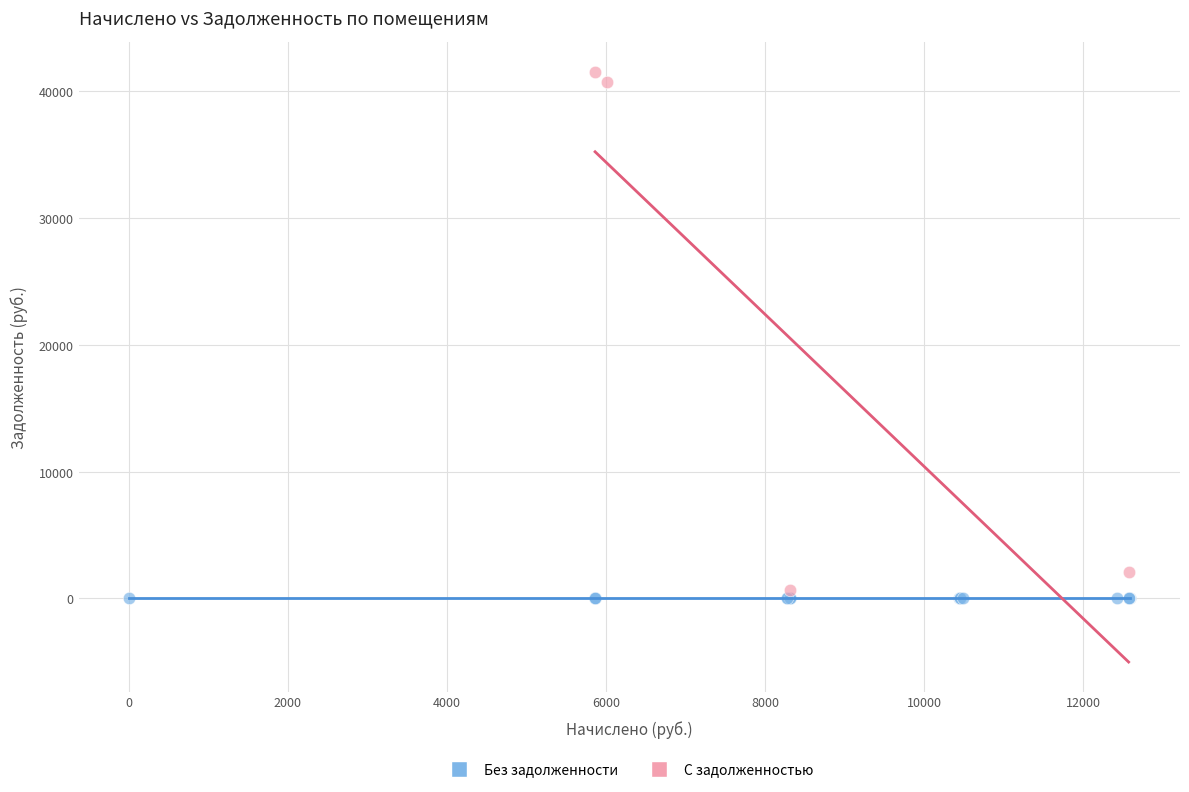

What are all the series names shown in the legend?

Без задолженности, С задолженностью